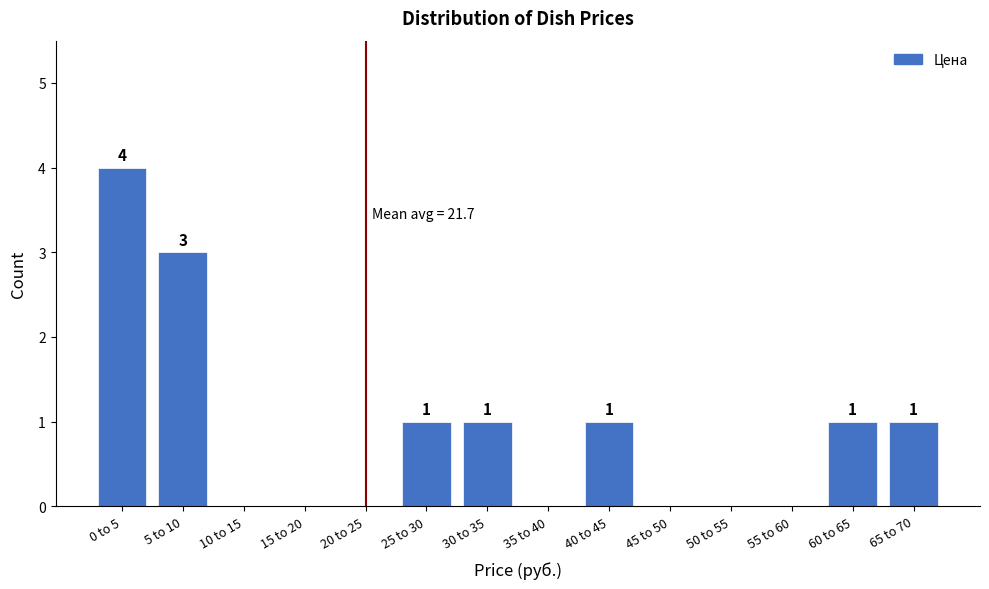

Reading left to right, list all the values displayed in this chart.

0 to 5=4	5 to 10=3	10 to 15=0	15 to 20=0	20 to 25=0	25 to 30=1	30 to 35=1	35 to 40=0	40 to 45=1	45 to 50=0	50 to 55=0	55 to 60=0	60 to 65=1	65 to 70=1